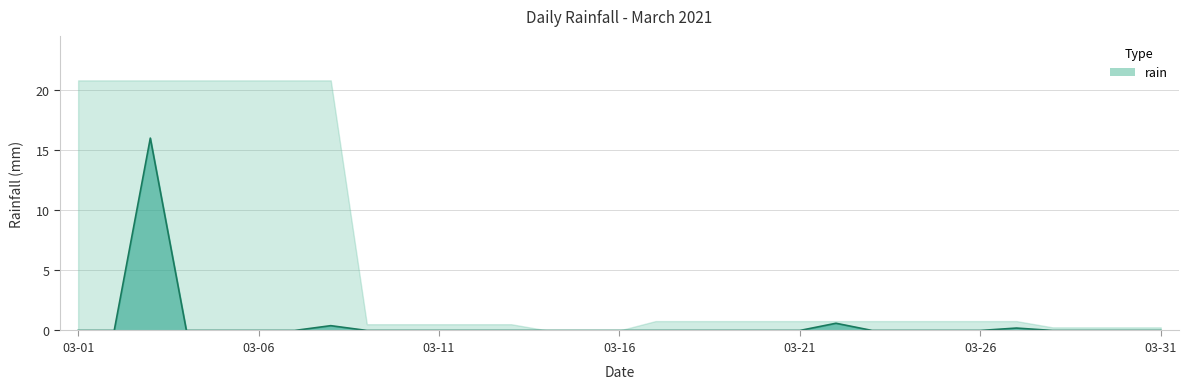

Is it true that the value at 2021-03-10 is -6.0?

False